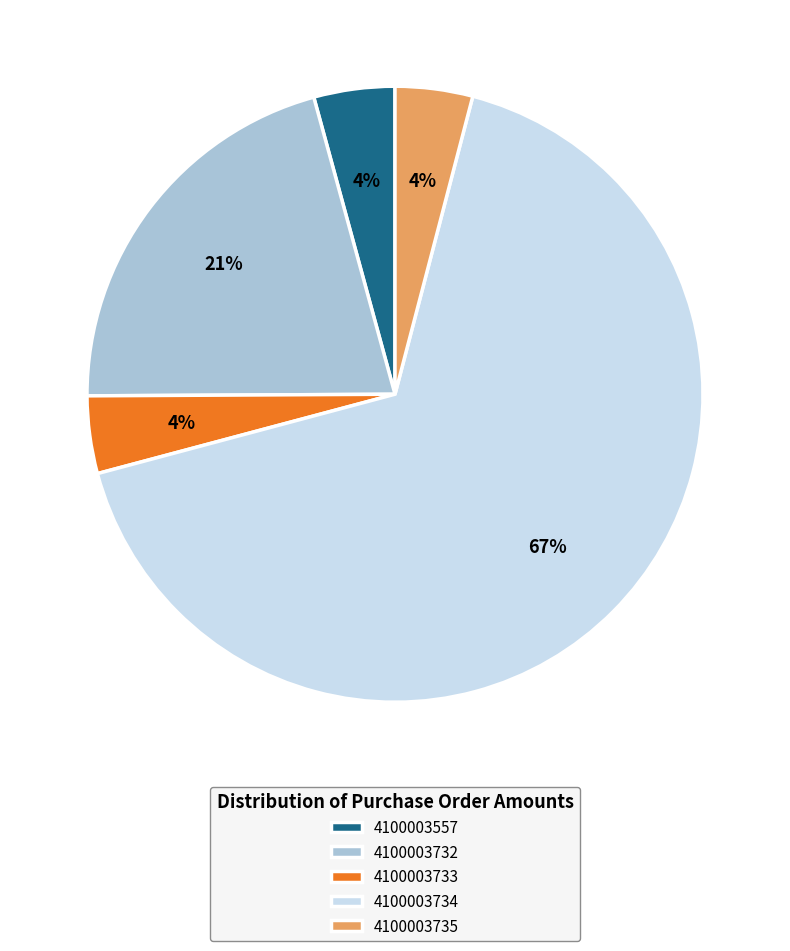

Is there any slice that represents more than half of the pie?

Yes